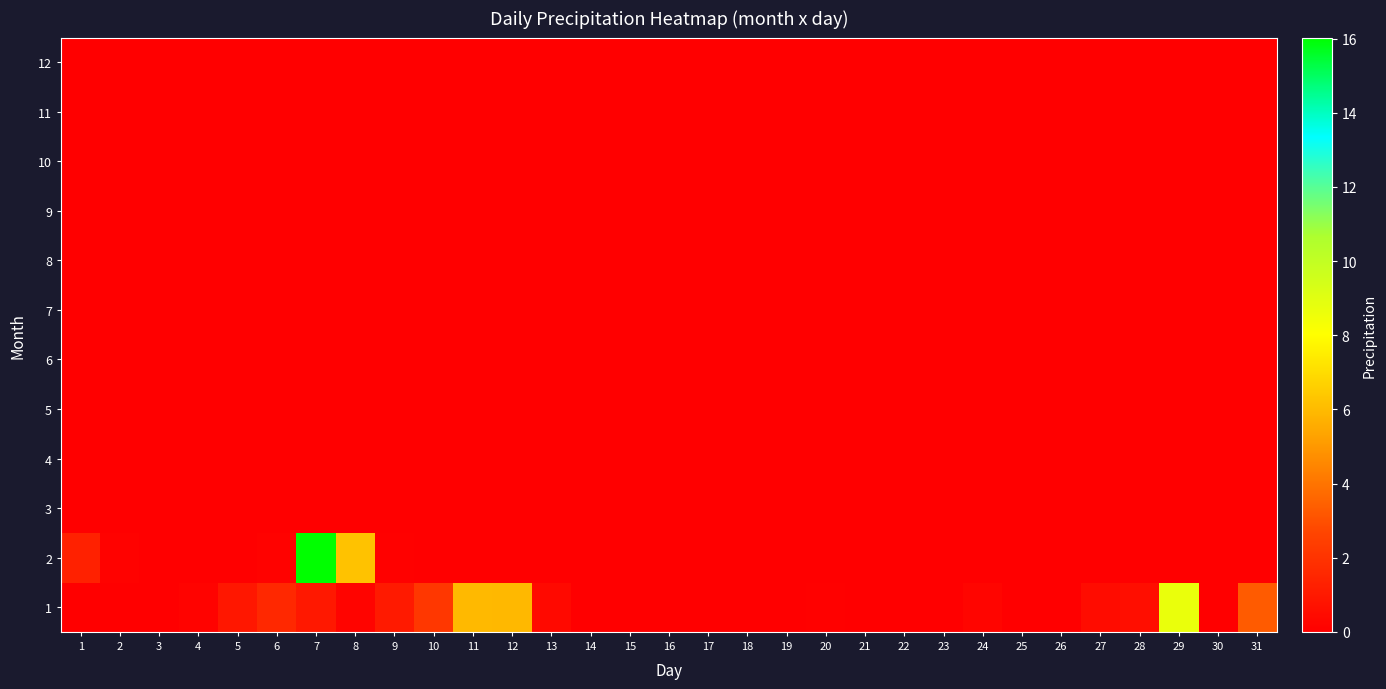

At how many categories does at least one series exceed 14?

1